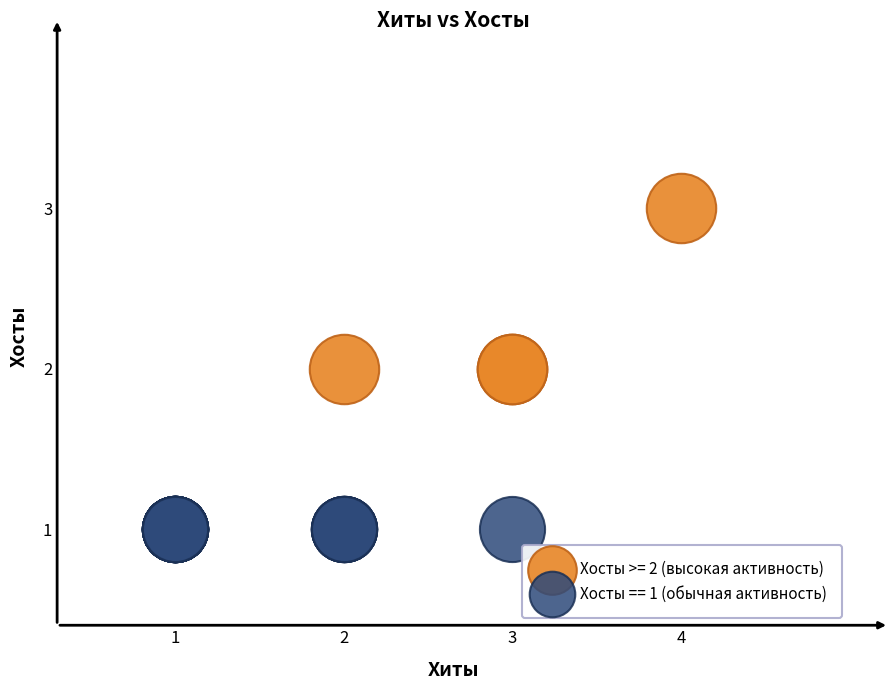

Which series contains the highest Y value?

Хосты >= 2 (высокая активность)